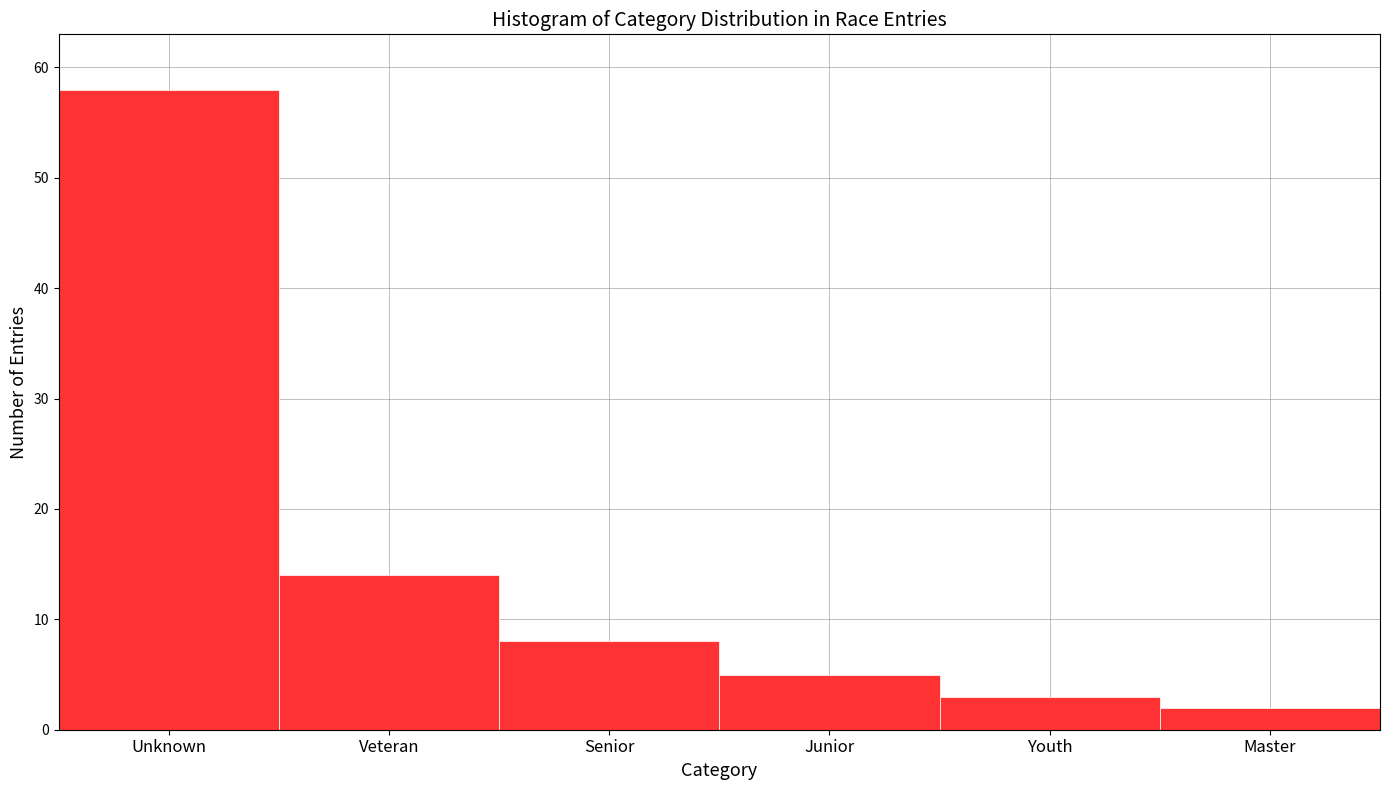

Reading left to right, extract all data points from this chart.

Unknown=58	Veteran=14	Senior=8	Junior=5	Youth=3	Master=2